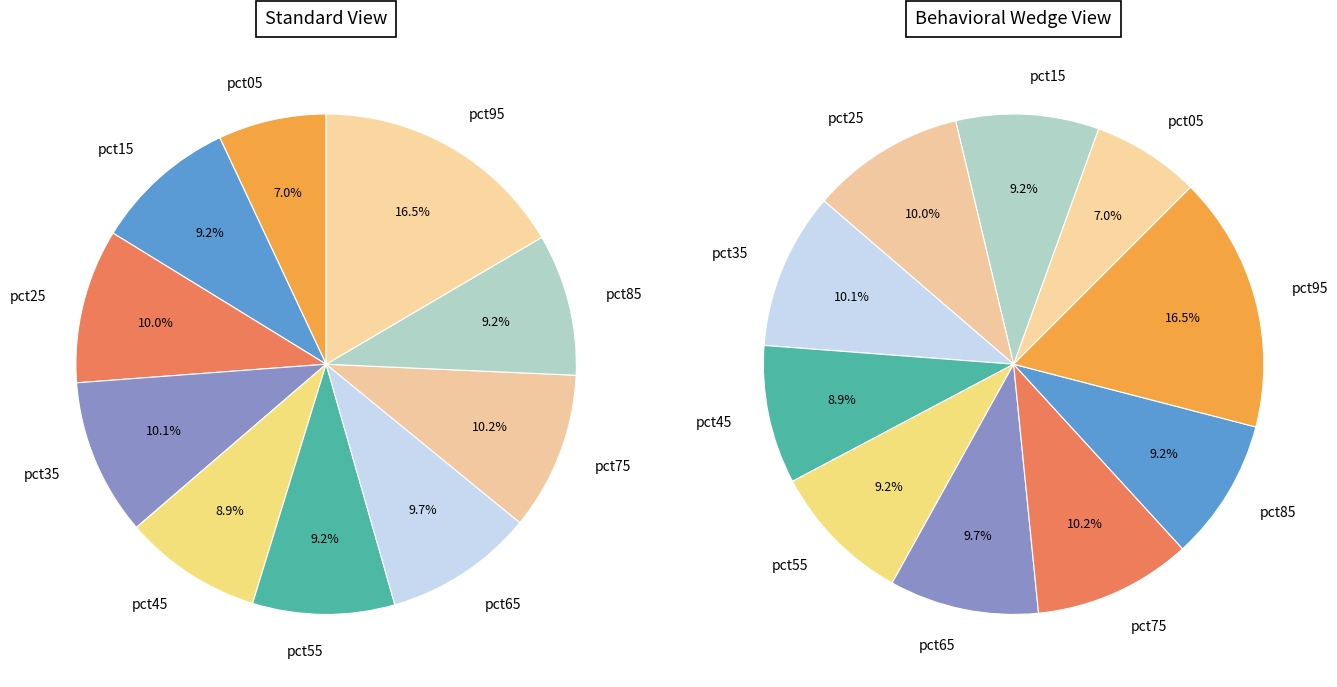

To the nearest percent, what is the average slice percentage?

10%